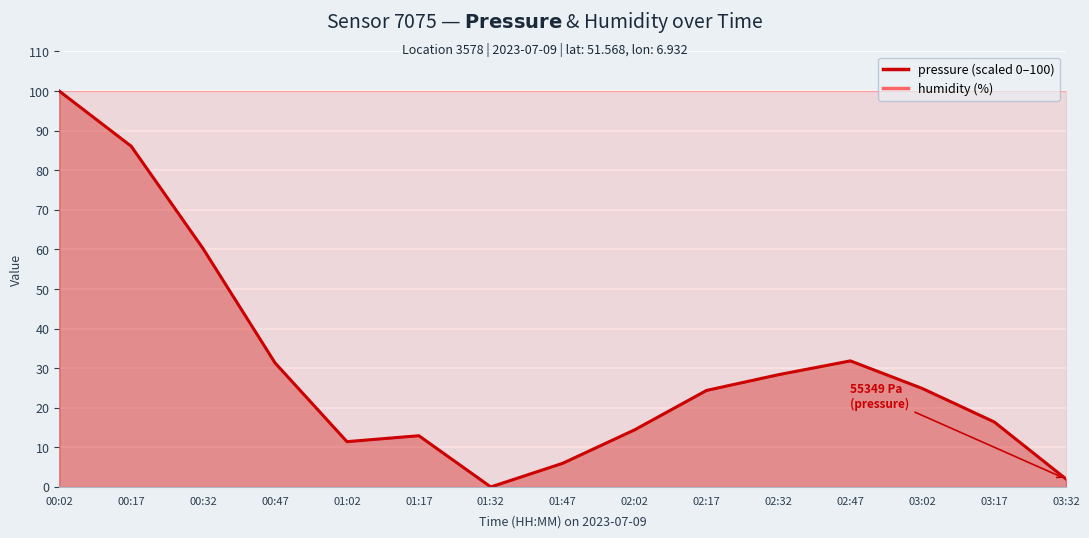

What is the label of the 12th point from the left?

02:47